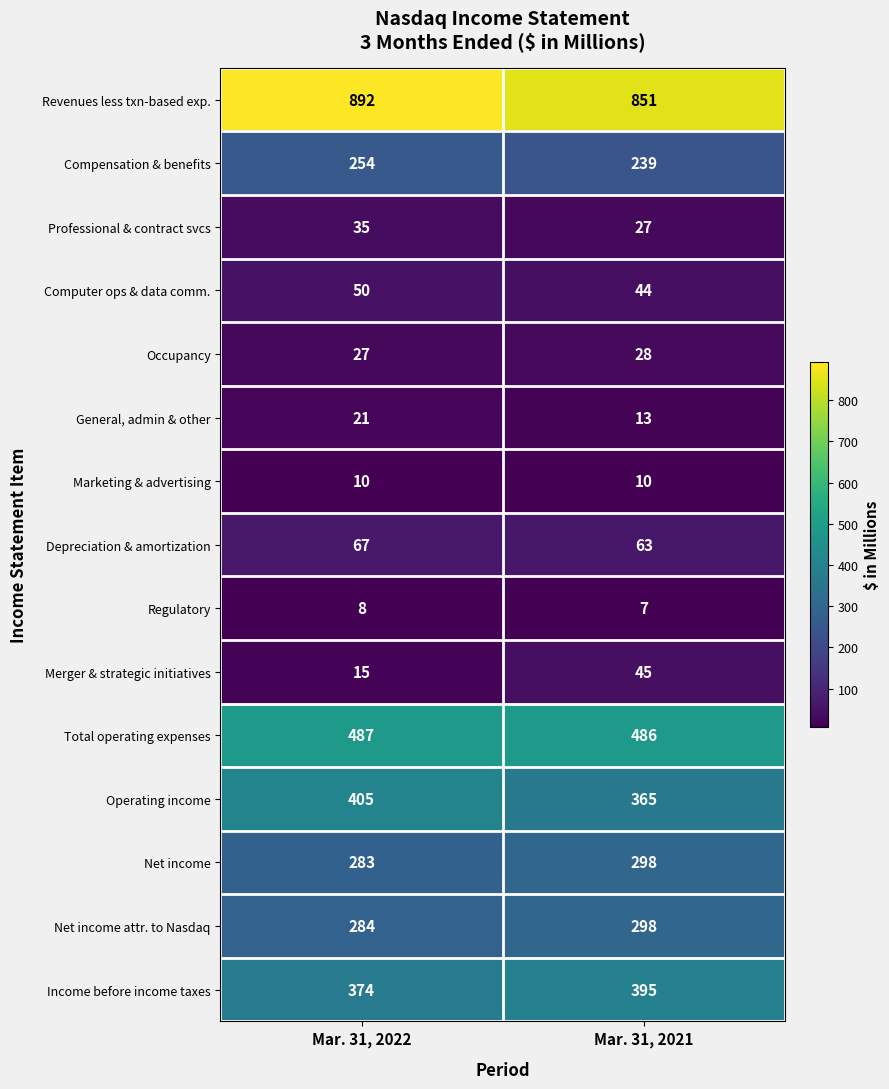

What is the sum of the Professional & contract svcs values at Mar. 31, 2022 and Mar. 31, 2021?

62